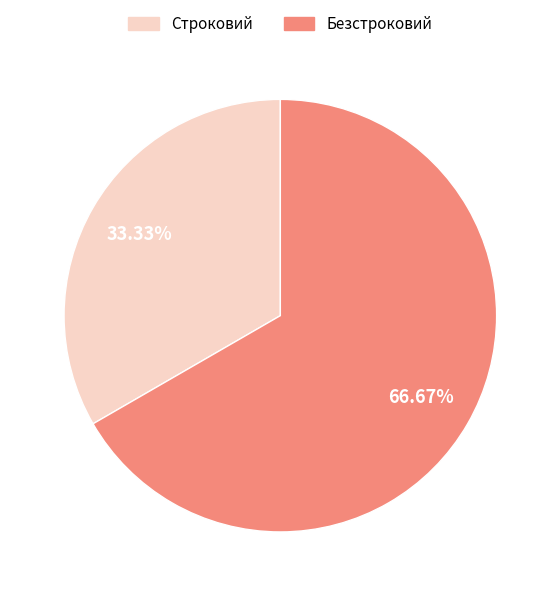

To the nearest percent, what is the combined percentage of Безстроковий and Строковий?

100%